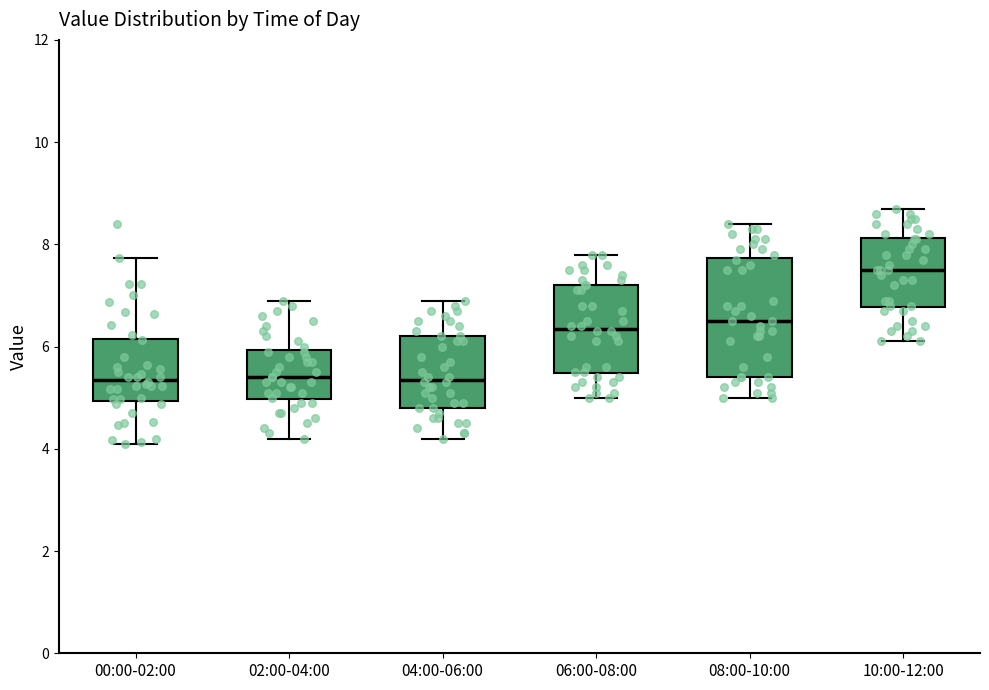

Reading left to right, read every box against the y-axis: the position of its median line, the range the box covers, and the ends of its whiskers. The values are not printed on the chart, so give them approximately, as read against the axis.

00:00-02:00: median 5.4, box 5.0 to 6.2, whiskers 4.2 to 7.8
02:00-04:00: median 5.4, box 5.0 to 6.0, whiskers 4.2 to 7.0
04:00-06:00: median 5.4, box 4.8 to 6.2, whiskers 4.2 to 7.0
06:00-08:00: median 6.4, box 5.4 to 7.2, whiskers 5.0 to 7.8
08:00-10:00: median 6.6, box 5.4 to 7.8, whiskers 5.0 to 8.4
10:00-12:00: median 7.6, box 6.8 to 8.2, whiskers 6.2 to 8.8